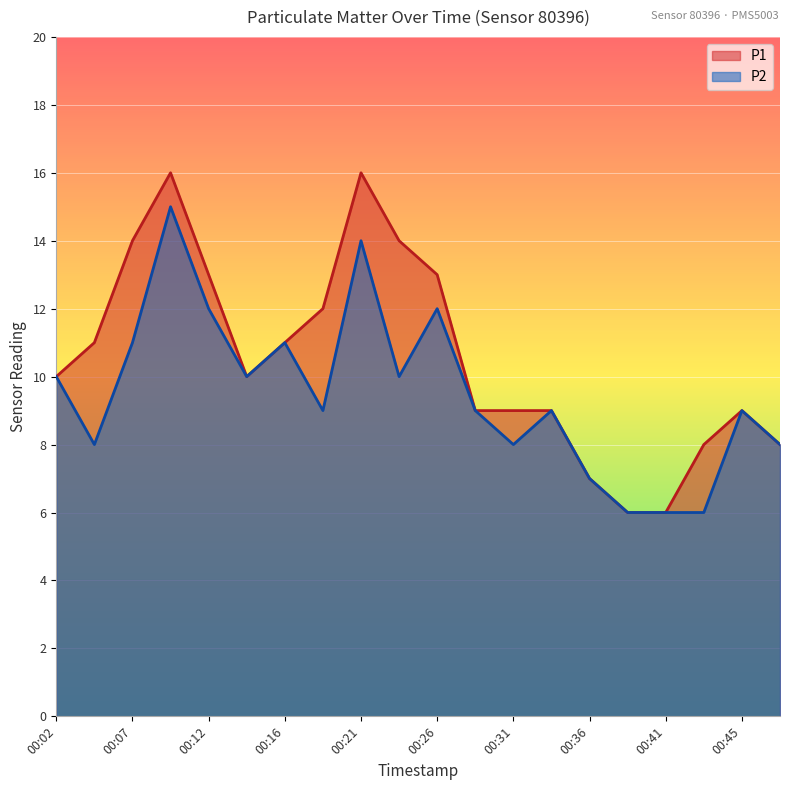

Is the value of P1 at 00:19 greater than the value of P2 at 00:21?

No